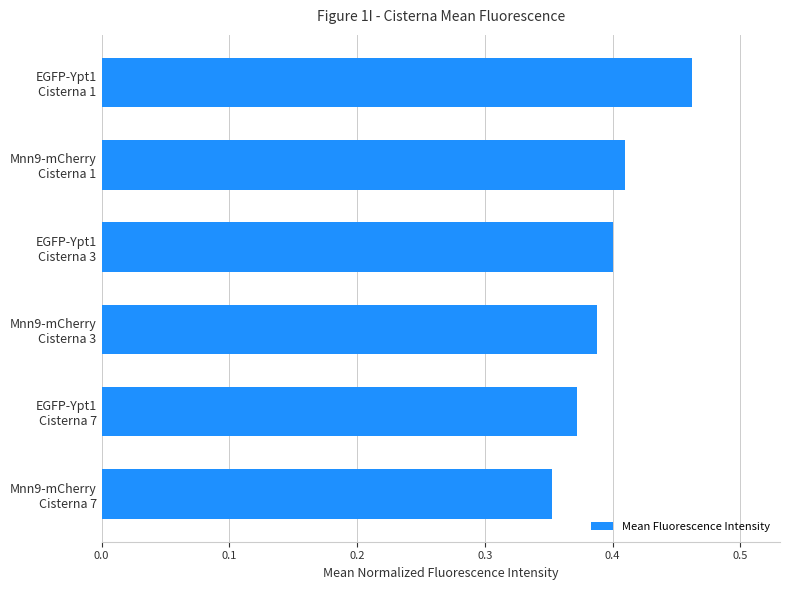

How many values are between 0 and 1?

6